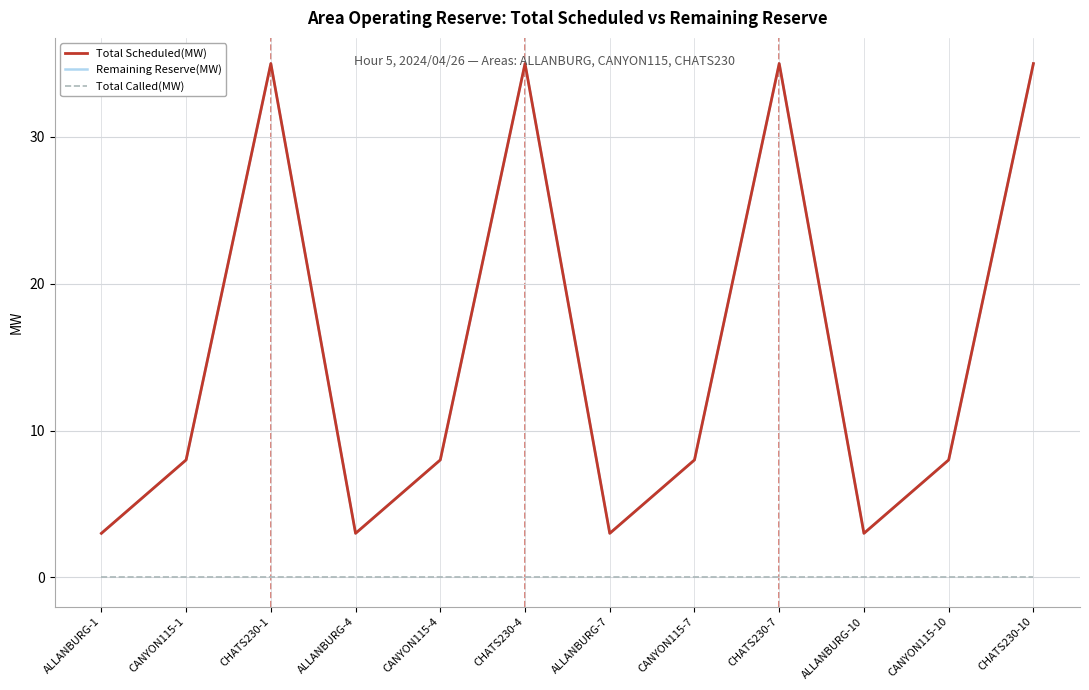

List the series in order of their peak value, highest first.

Total Scheduled(MW), Remaining Reserve(MW), Total Called(MW)